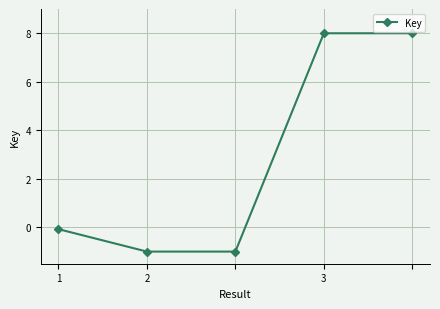

Reading left to right, extract all data points from this chart.

-0.1	-1.0	-1.0	8.0	8.0